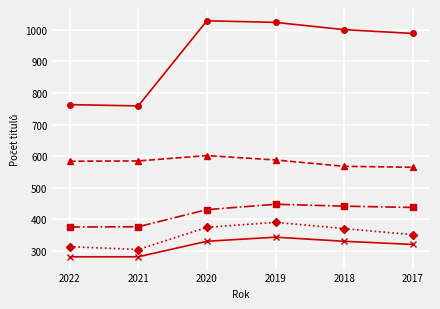

What is the difference between the highest and lowest values at 2019?

679